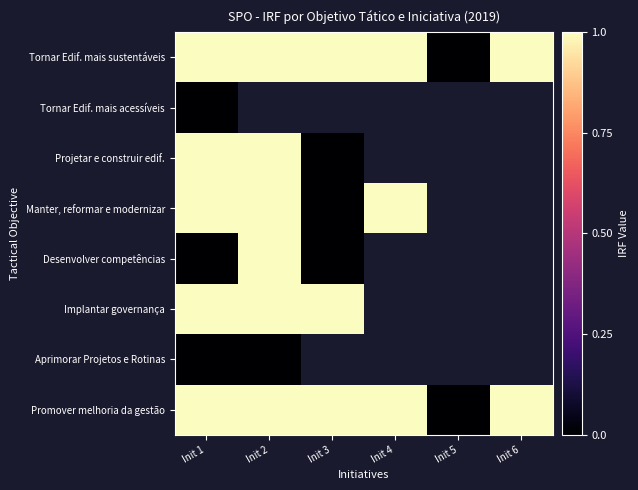

Which series has the largest range (max minus min)?

Tornar Edif. mais sustentáveis